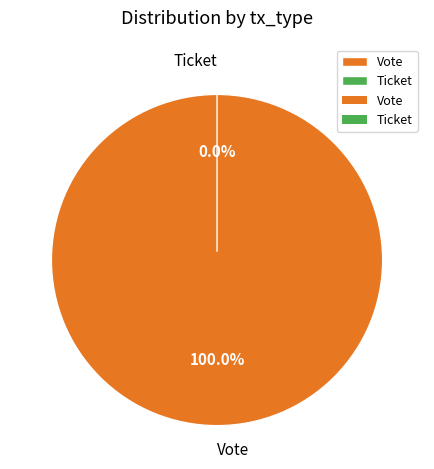

The Vote slice represents 100% of the pie. True or false?

True